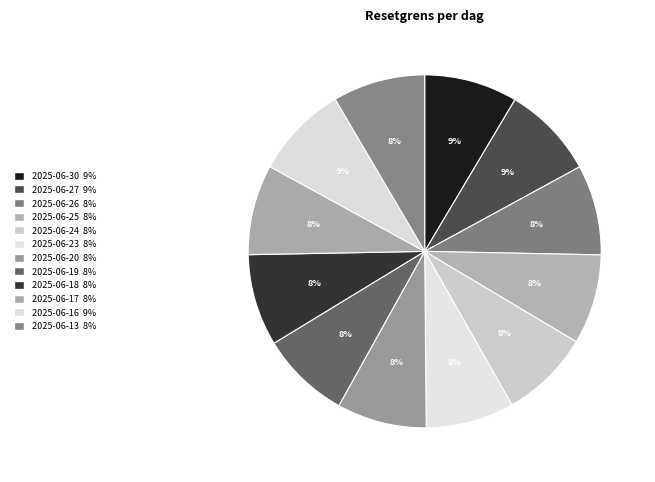

What is the total percentage of 2025-06-24 and 2025-06-19?

16.4%